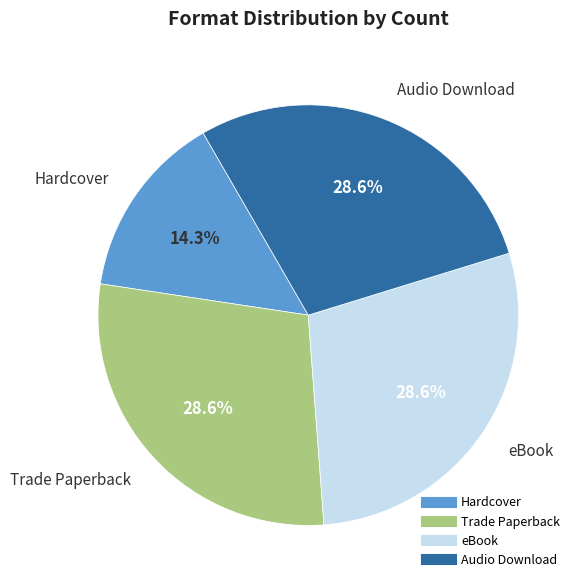

The eBook slice represents 29% of the pie. True or false?

True